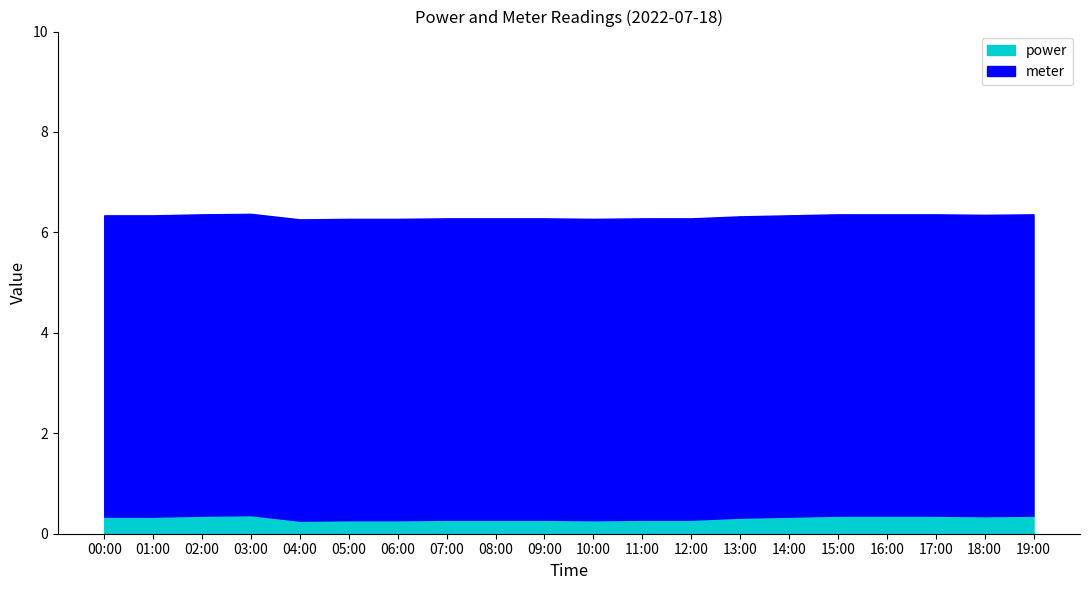

What is the approximate value of power at 18:00?

0.3